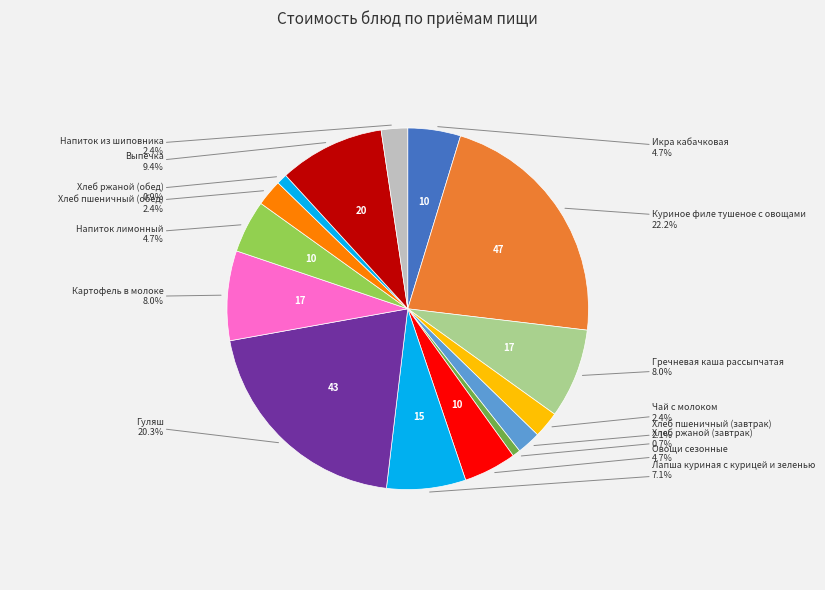

Does any single category account for the majority?

No